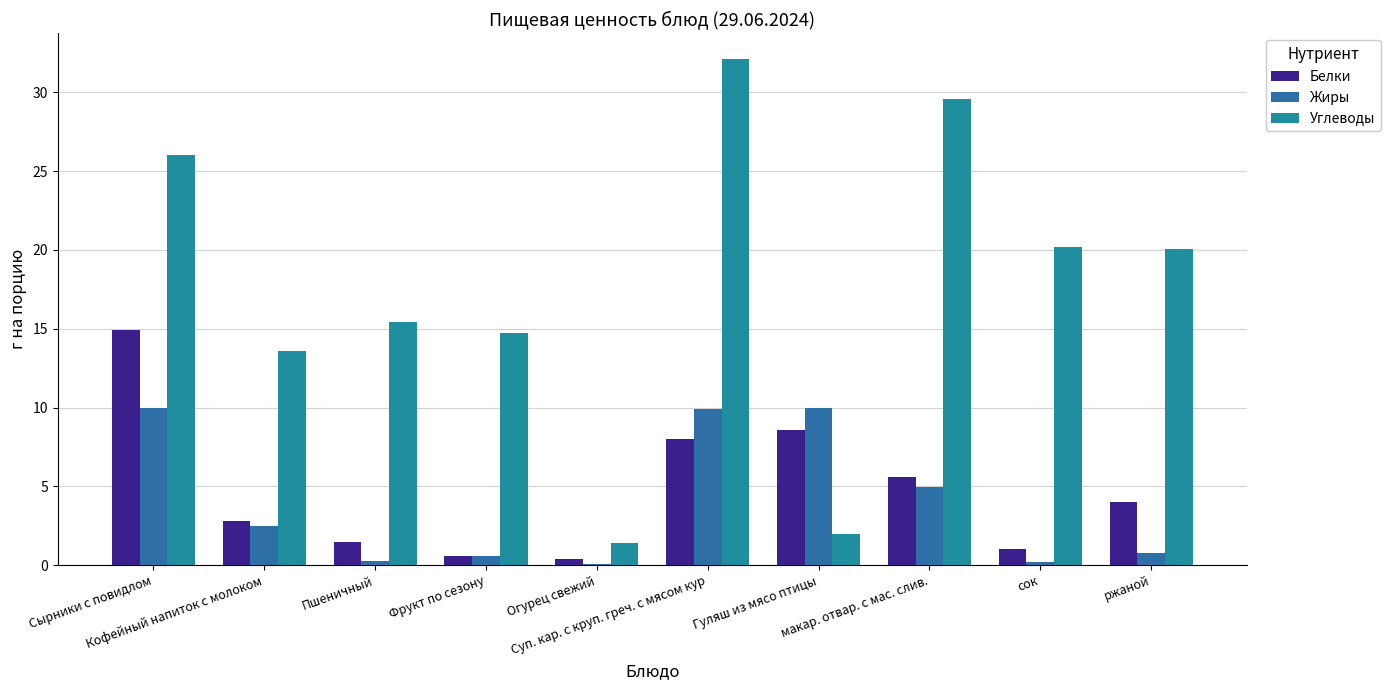

Does the chart contain stacked bars?

No